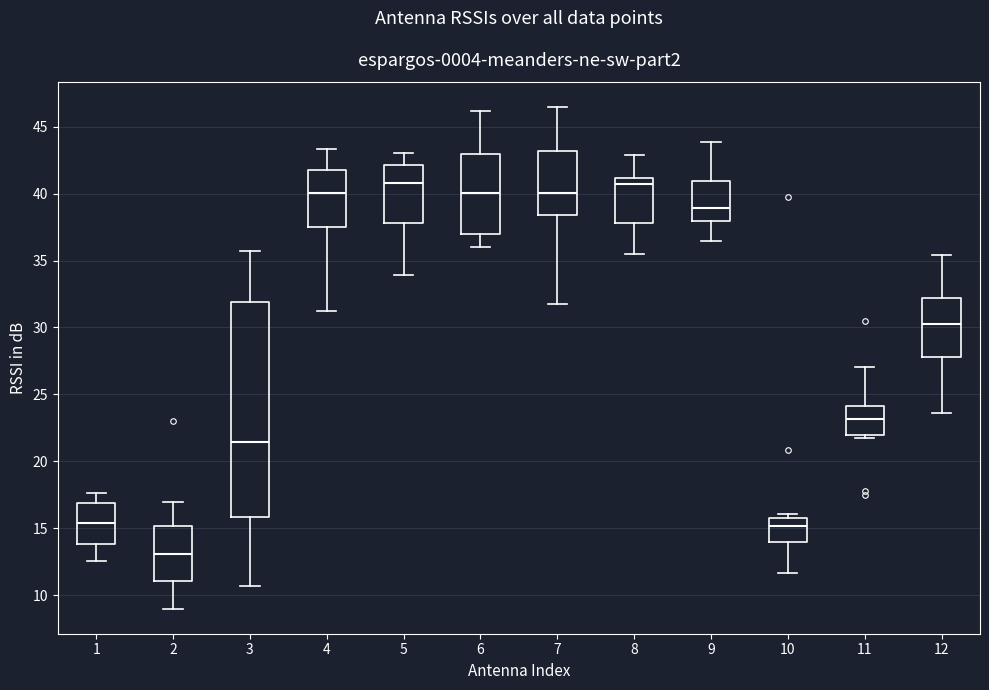

Comparing the boxes themselves (not the whiskers), which one is the tallest?

3